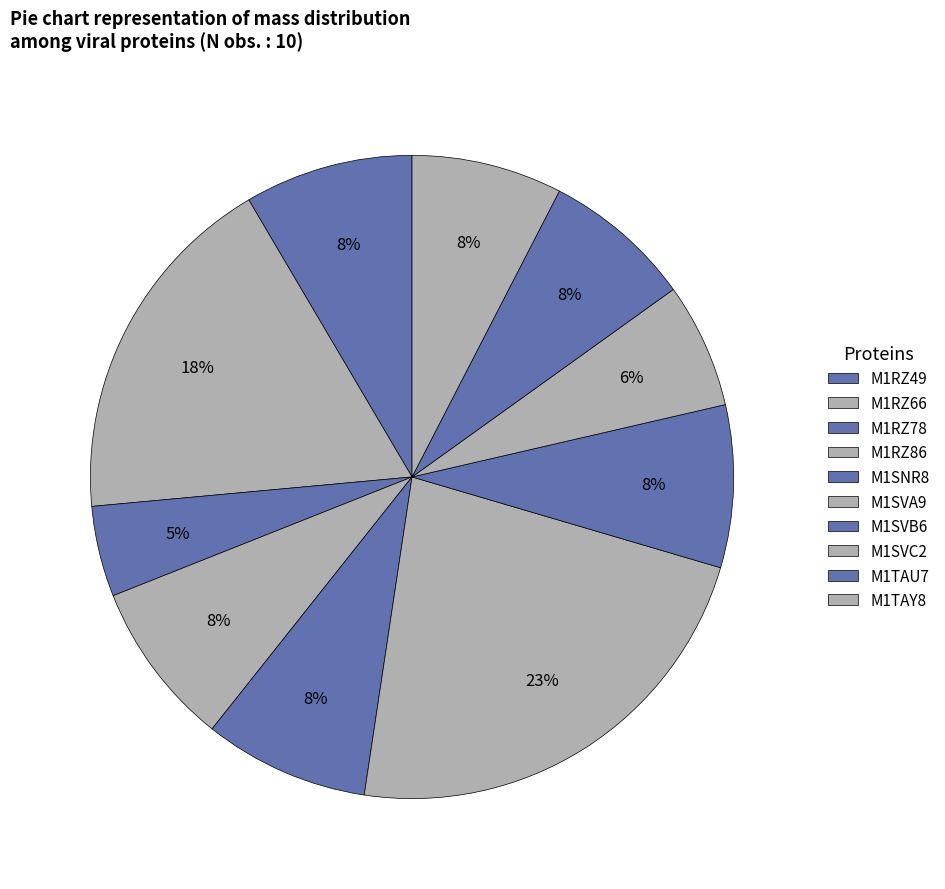

How many slices are in this pie chart?

10